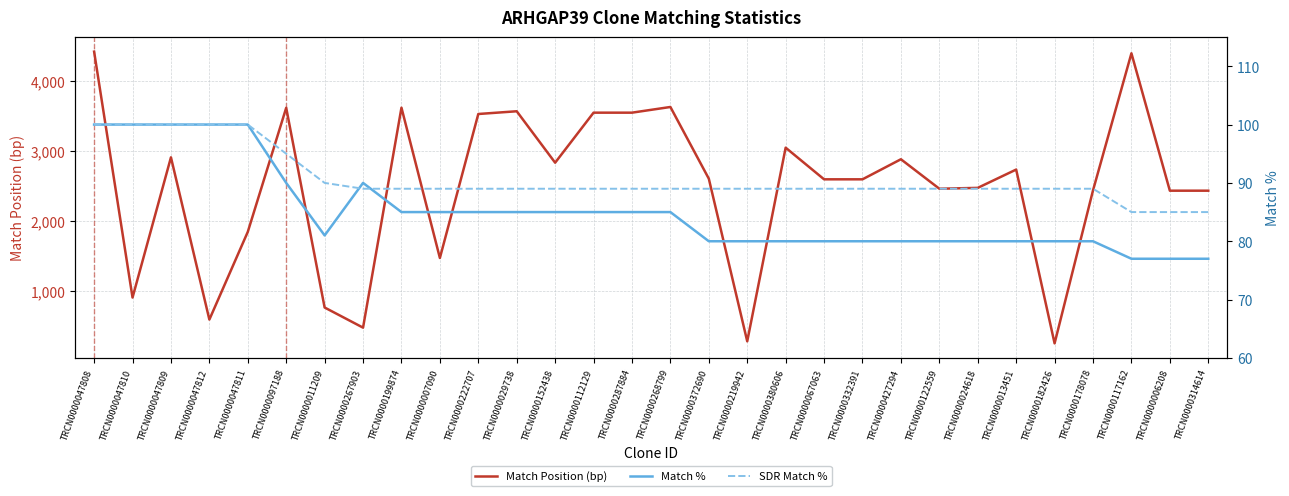

Which has a higher value, TRCN0000332391 or TRCN0000024618?

TRCN0000332391